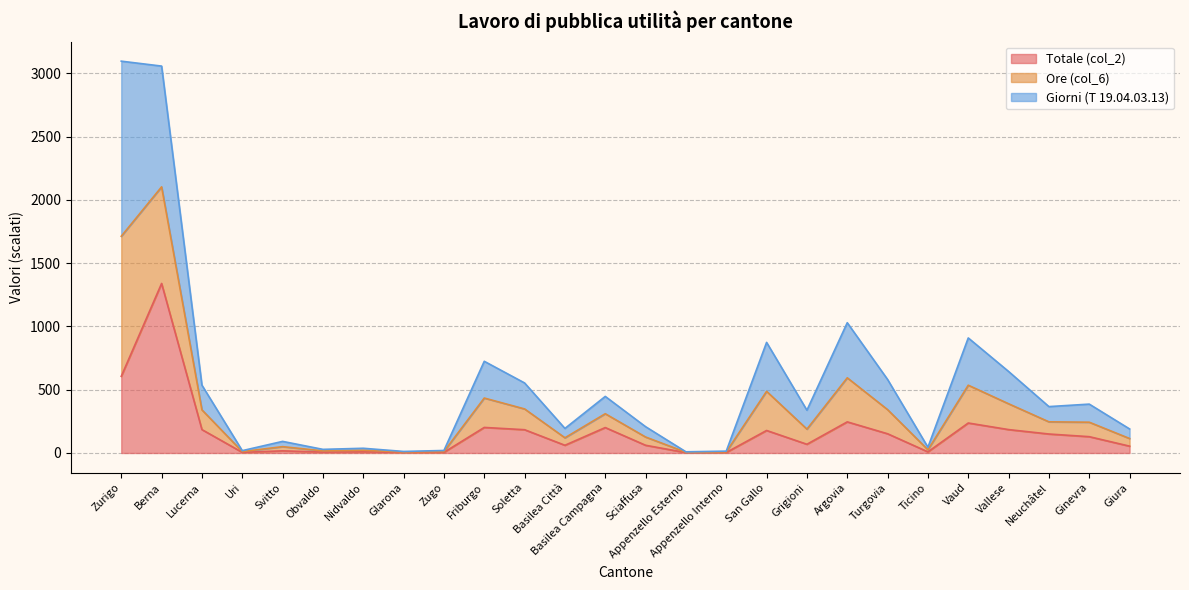

What is the value of the Totale (col_2) point at the 19th from the left?

246.0